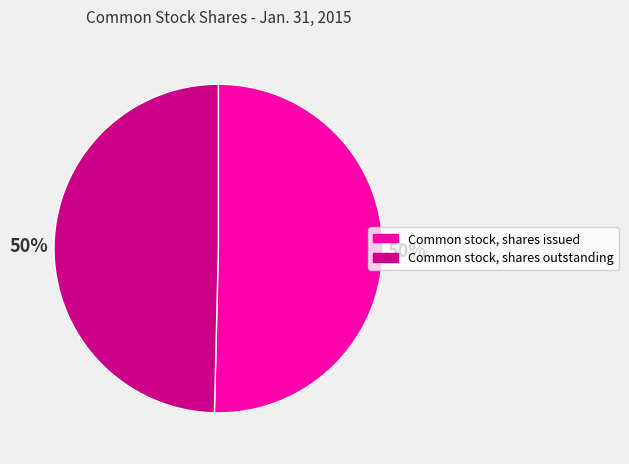

Approximately how many times larger is the value at Common stock, shares issued compared to Common stock, shares outstanding?

1.0